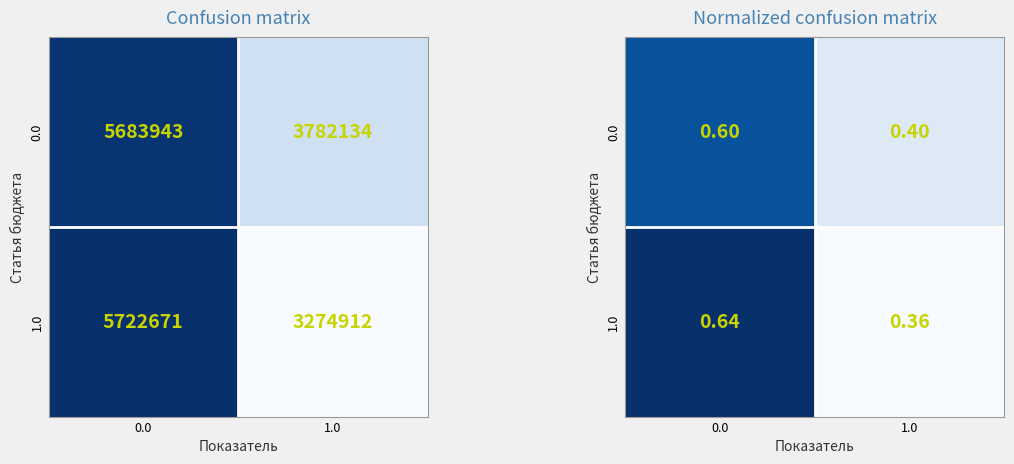

At 0.0, list the series in order from largest to smallest.

1.0, 0.0